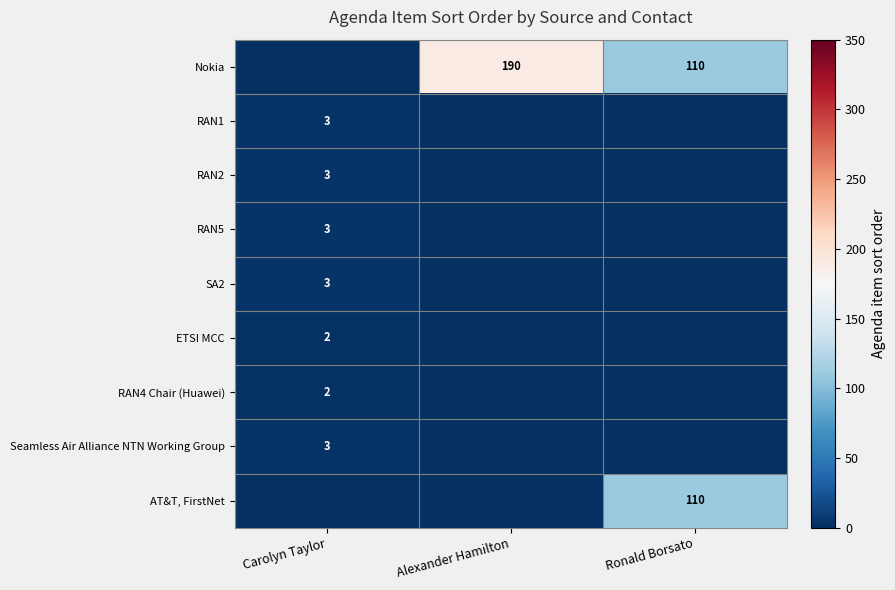

What is the maximum value shown in the chart?

190